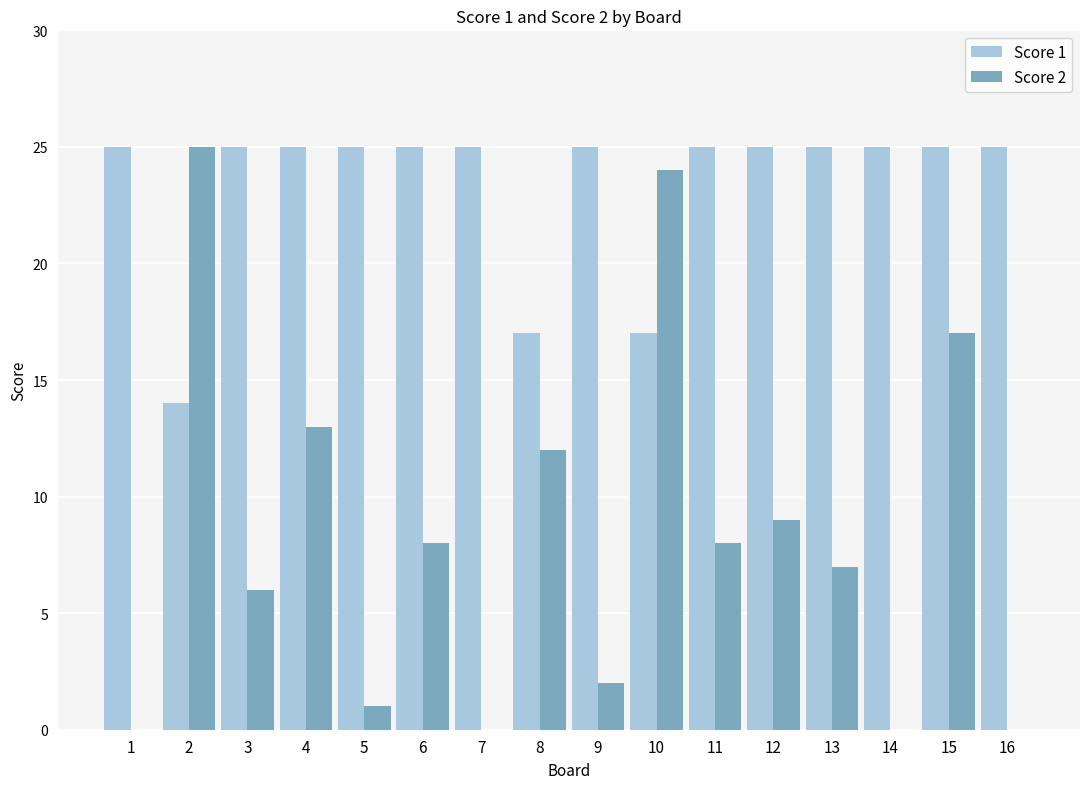

The Score 2 series shows 24 at 15. True or false?

False